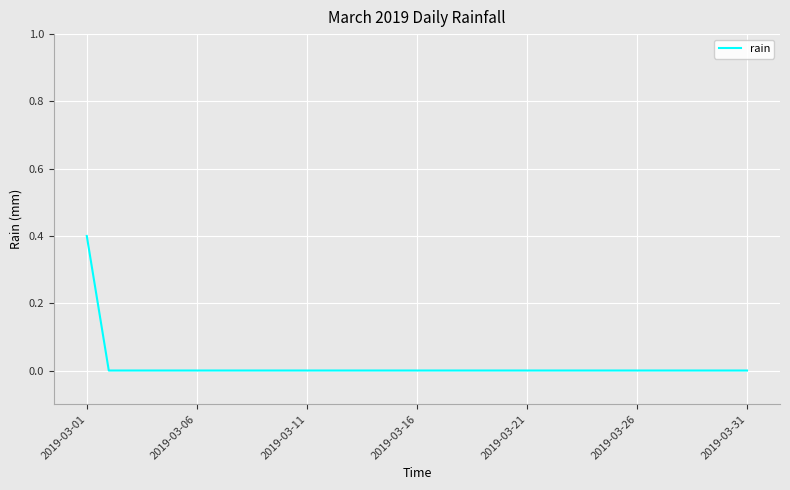

What is the difference between the maximum and minimum values?

0.4